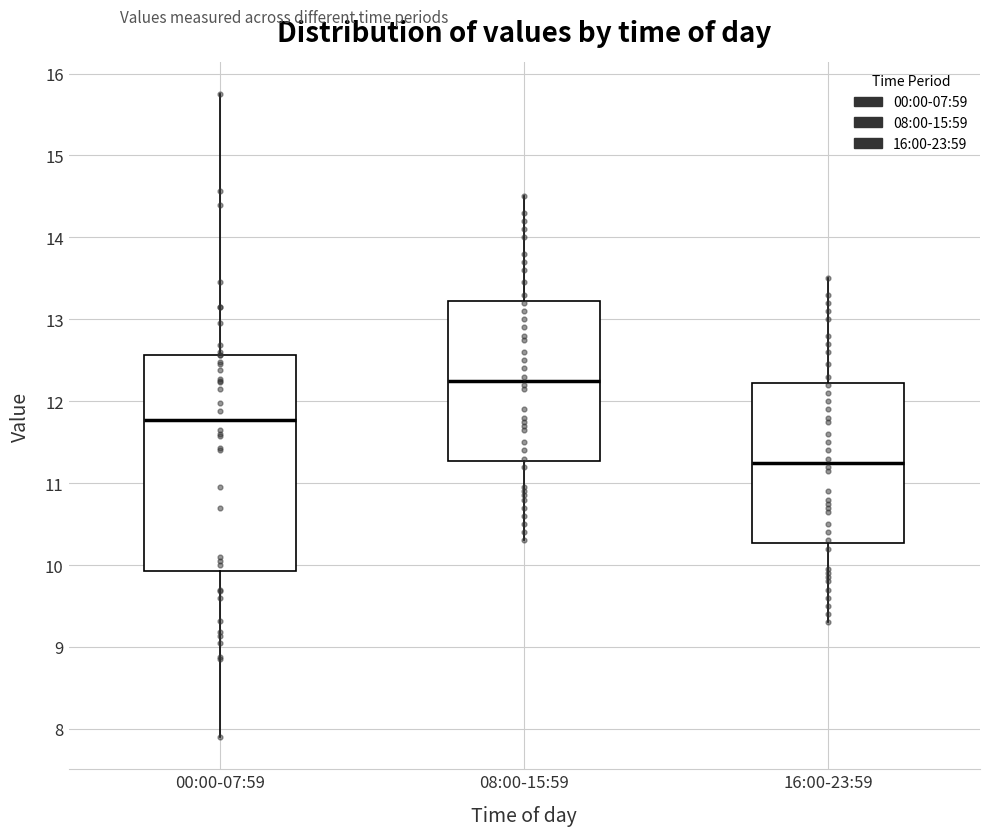

Comparing the boxes themselves (not the whiskers), which one is the tallest?

00:00-07:59